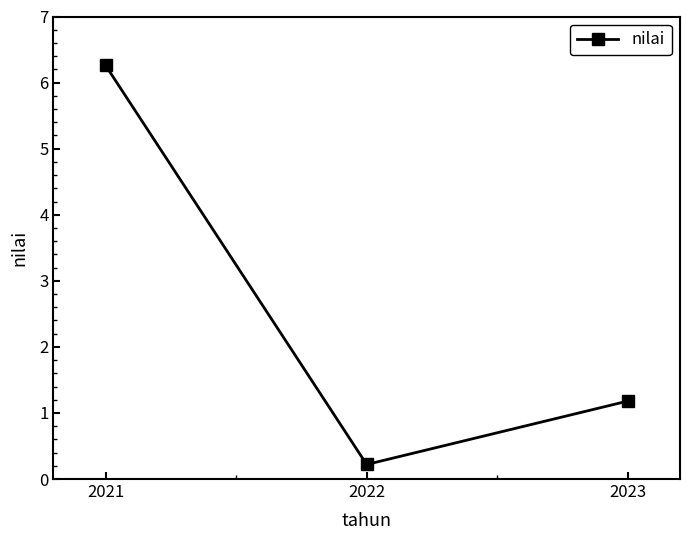

What is the maximum value shown in the chart?

6.3